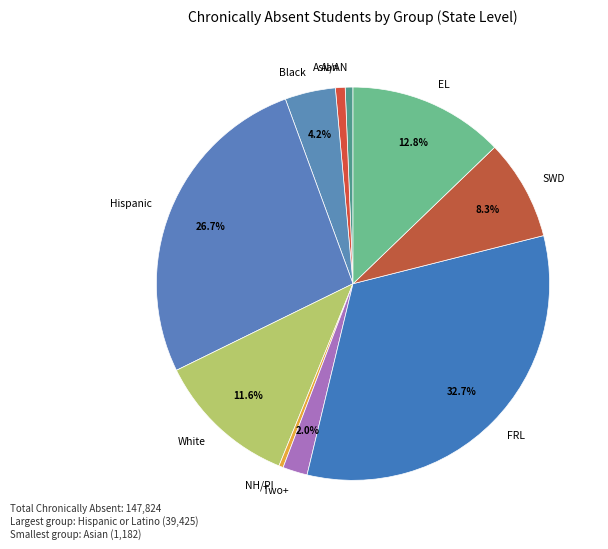

Do AI/AN and SWD together represent more than half of the pie?

No